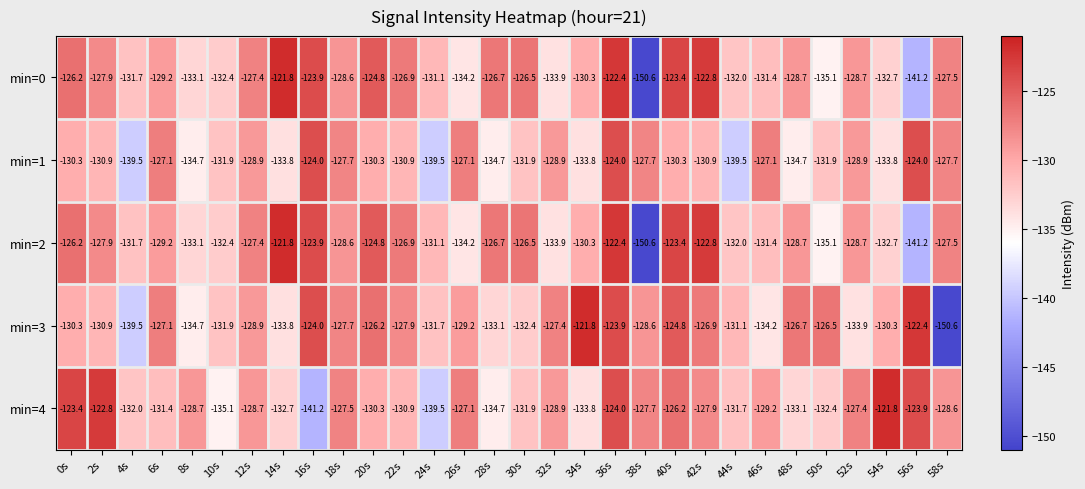

What is the difference between the highest and lowest values at 8s?

6.0